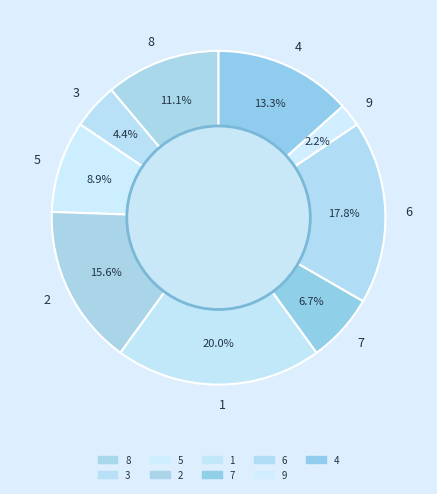

True or false: 1 accounts for 34% of the total.

False